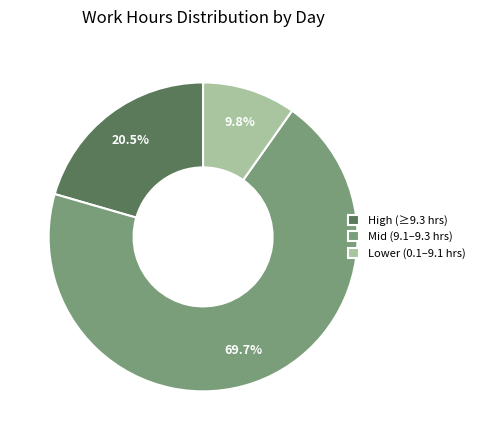

Approximately how many times larger is the value at Lower (0.1–9.1 hrs) compared to High (≥9.3 hrs)?

0.5